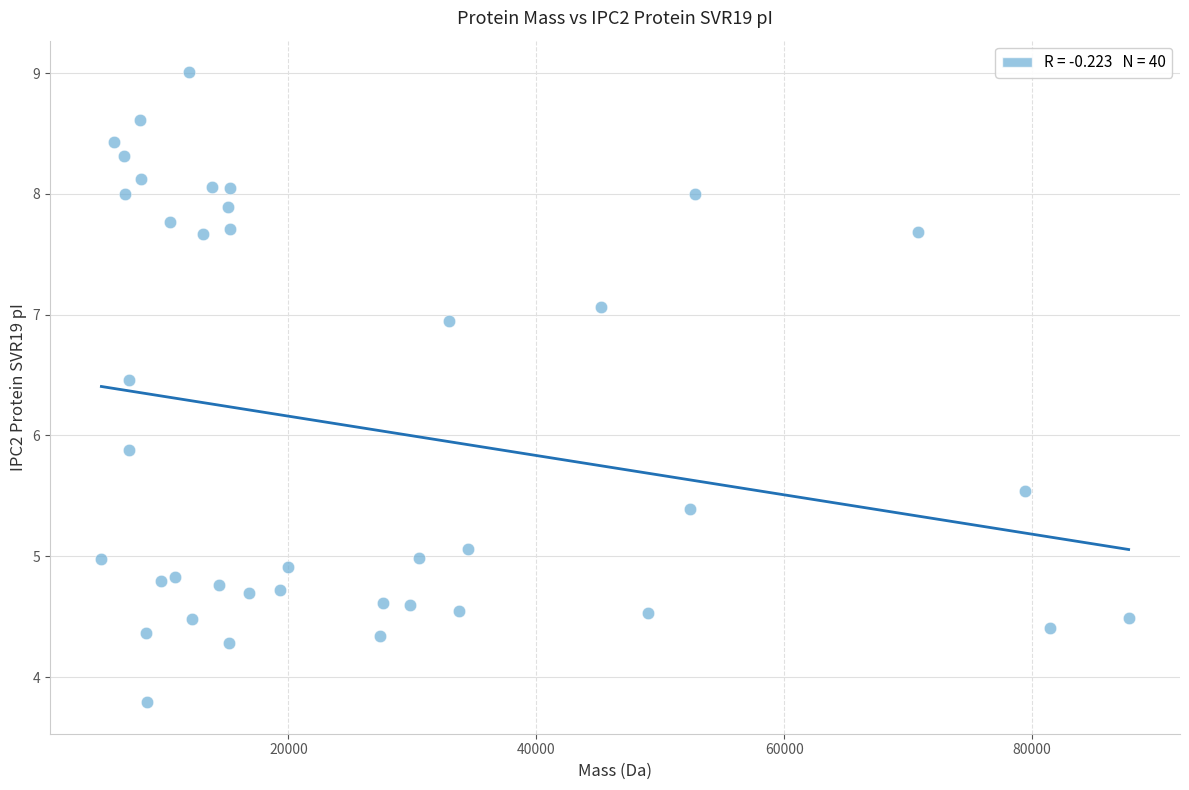

What is the range of Y values (max minus min)?

5.2